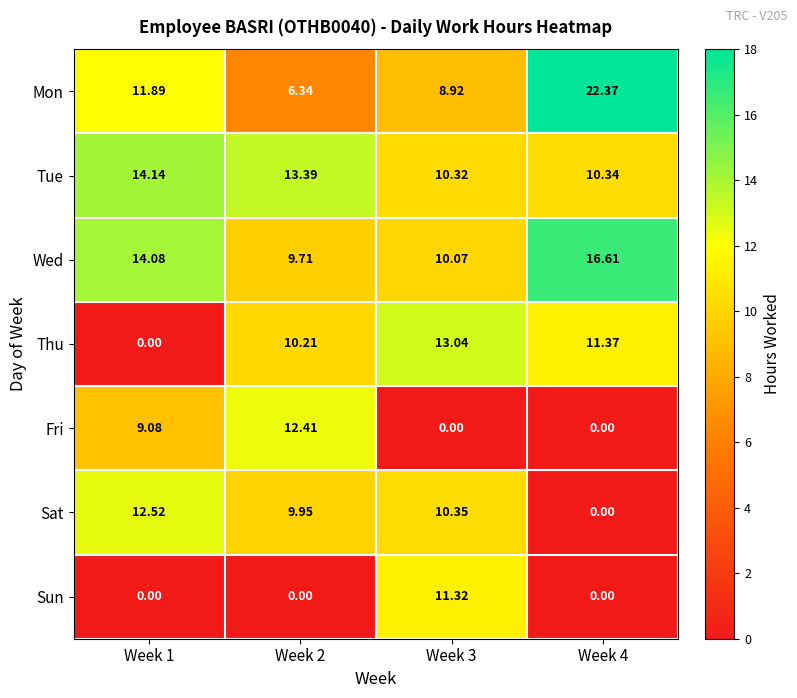

What is the maximum value shown in the chart?

22.4